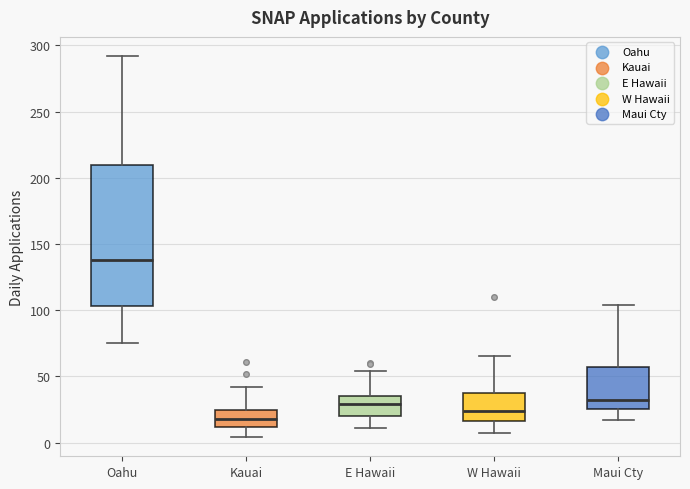

Reading left to right, read every box against the y-axis: the position of its median line, the range the box covers, and the ends of its whiskers. The values are not printed on the chart, so give them approximately, as read against the axis.

Oahu: median 140, box 105 to 210, whiskers 75 to 290
Kauai: median 20, box 10 to 25, whiskers 5 to 40
E Hawaii: median 30, box 20 to 35, whiskers 10 to 55
W Hawaii: median 25, box 15 to 40, whiskers 5 to 65
Maui Cty: median 30, box 25 to 55, whiskers 15 to 105